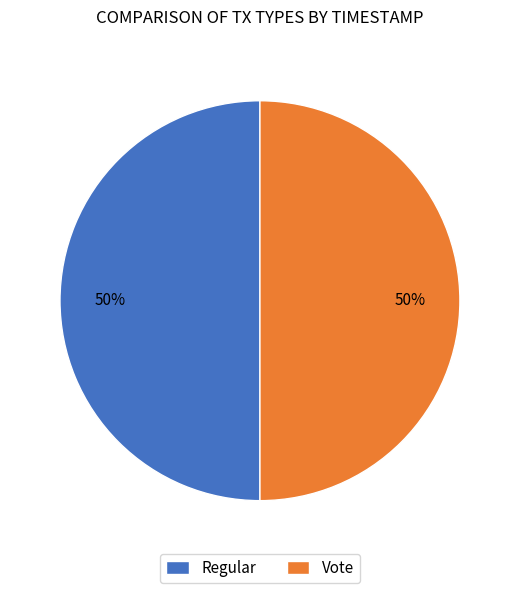

What percentage is the Vote slice, to the nearest percent?

50%